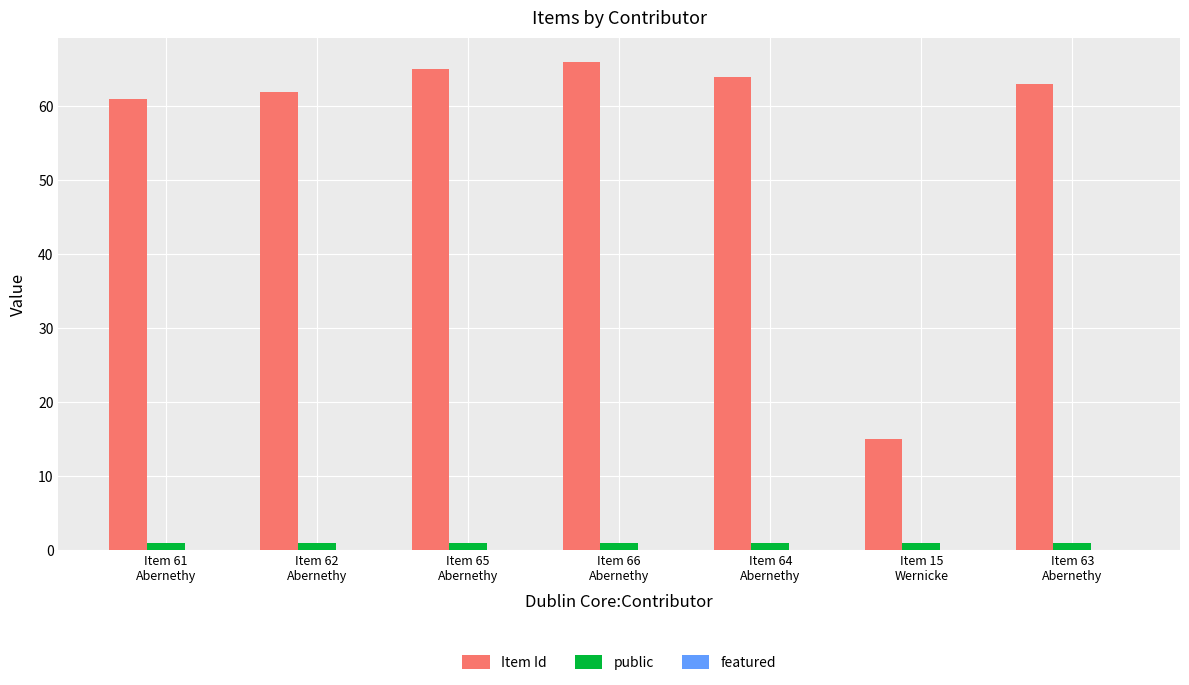

Which series has the largest total across all categories?

Item Id